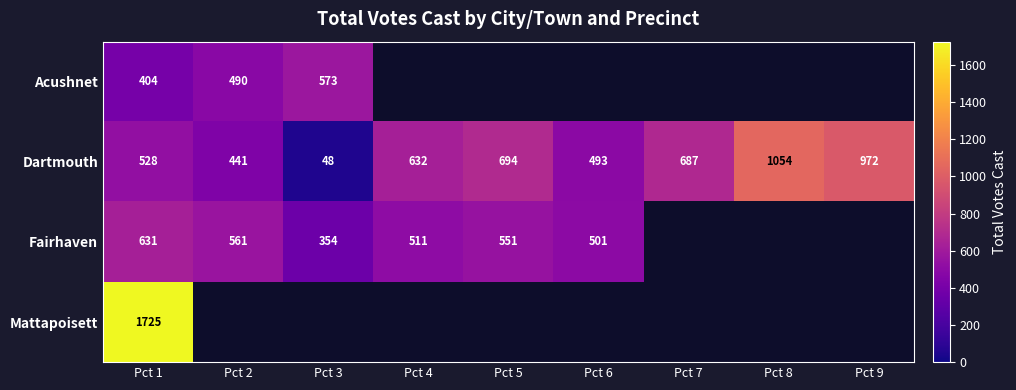

At how many categories does at least one series exceed 970?

3